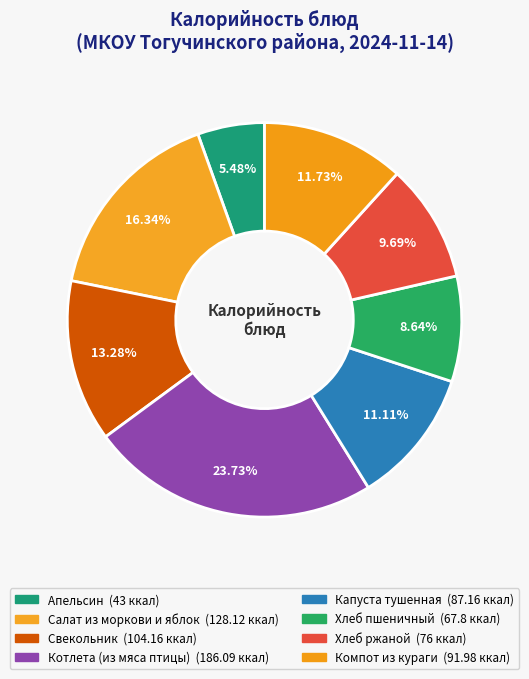

Count the number of slices in the pie.

8